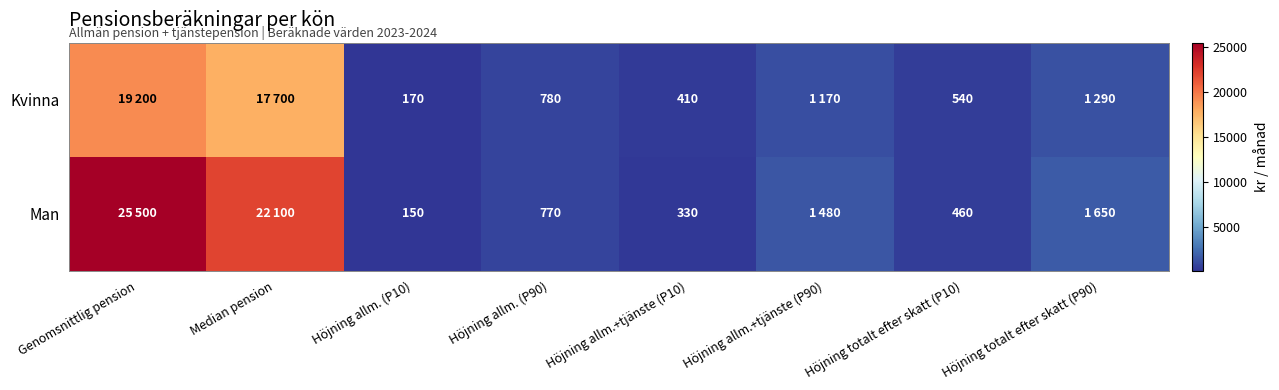

Is it true that Kvinna equals 540 at Höjning totalt efter skatt (P10)?

True